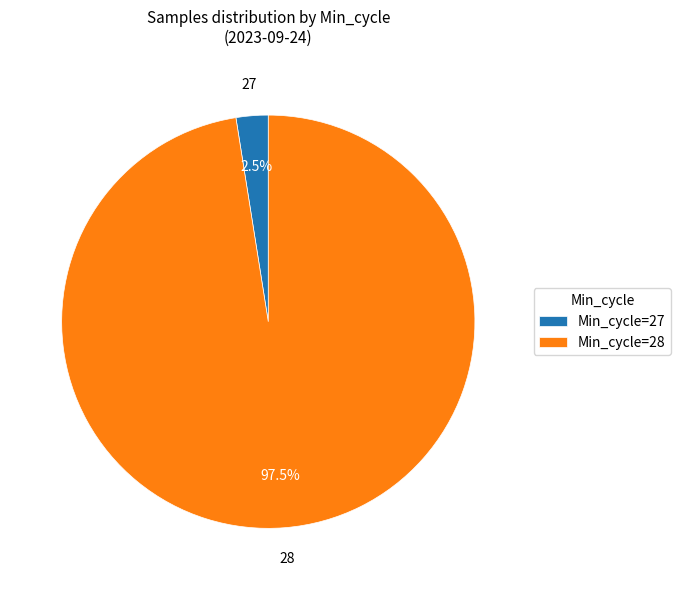

What is the smallest slice in the pie chart?

Min_cycle=27